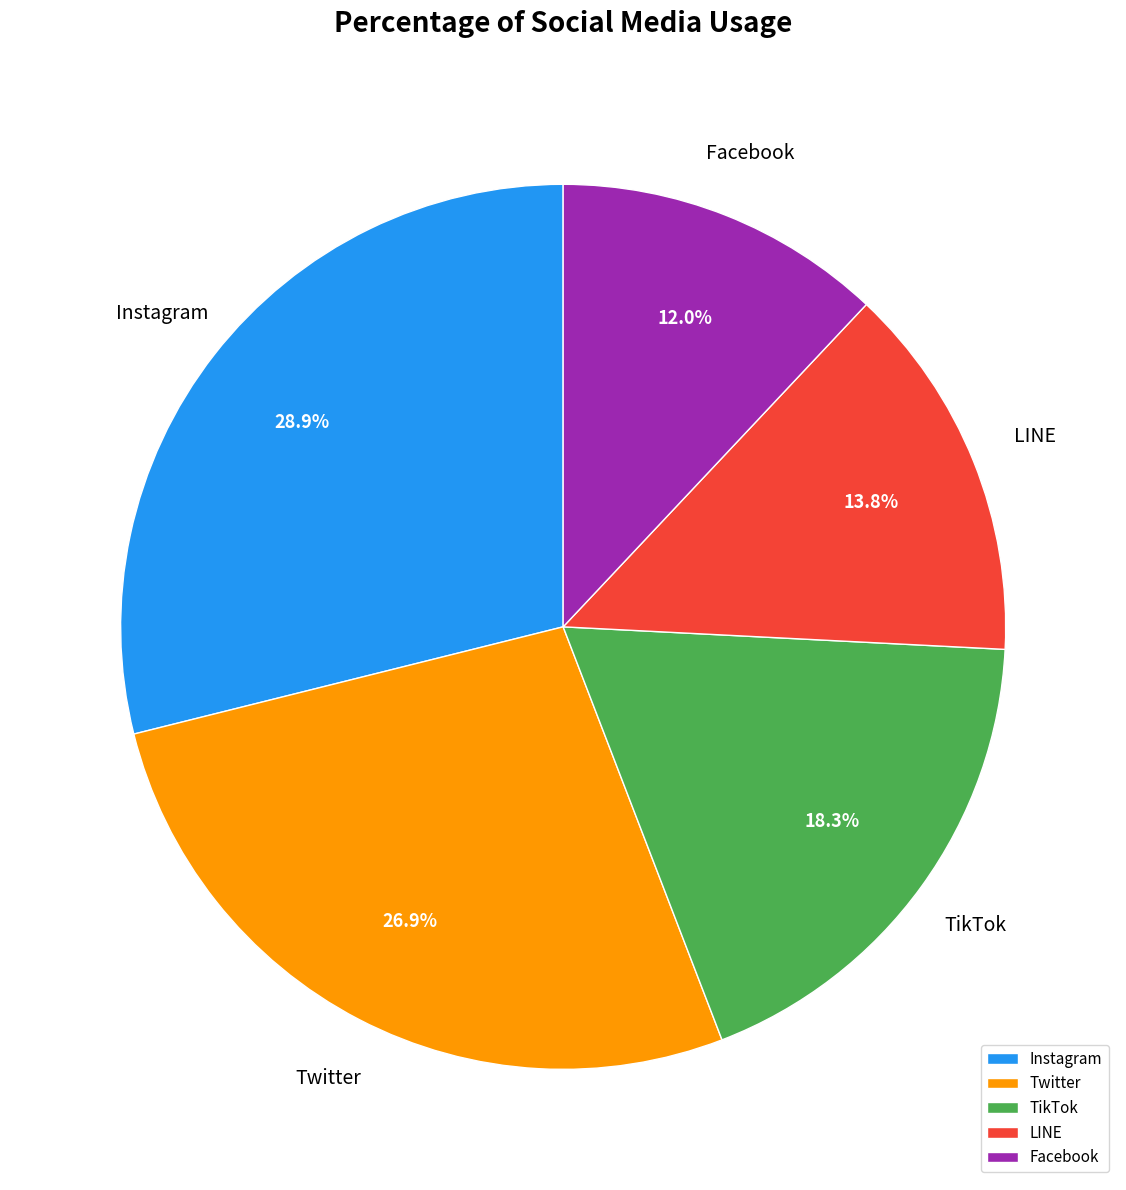

Which slice is the largest?

Instagram